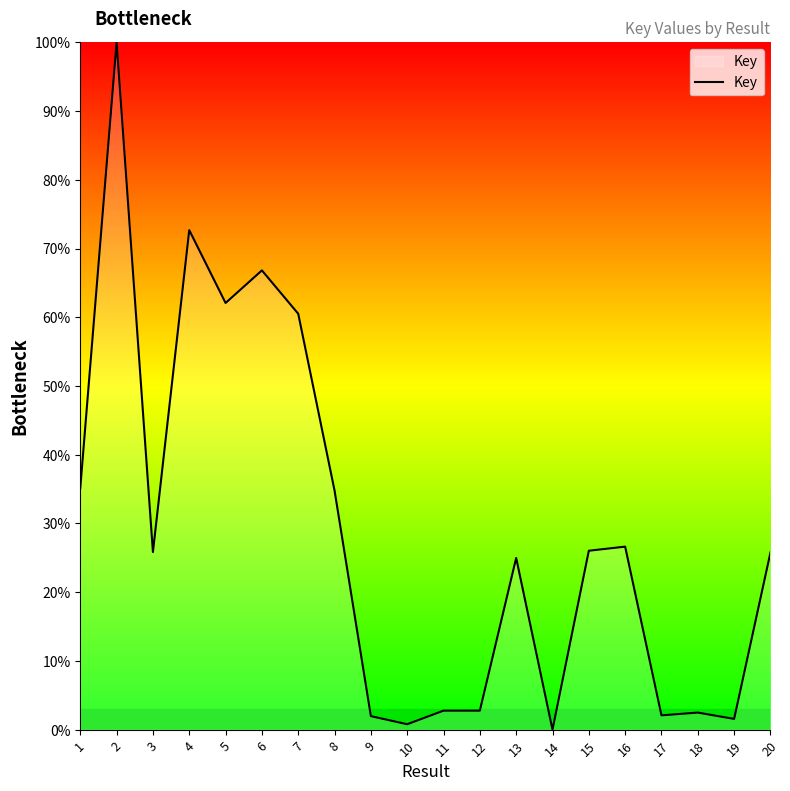

What is the approximate value at 9?

2.0